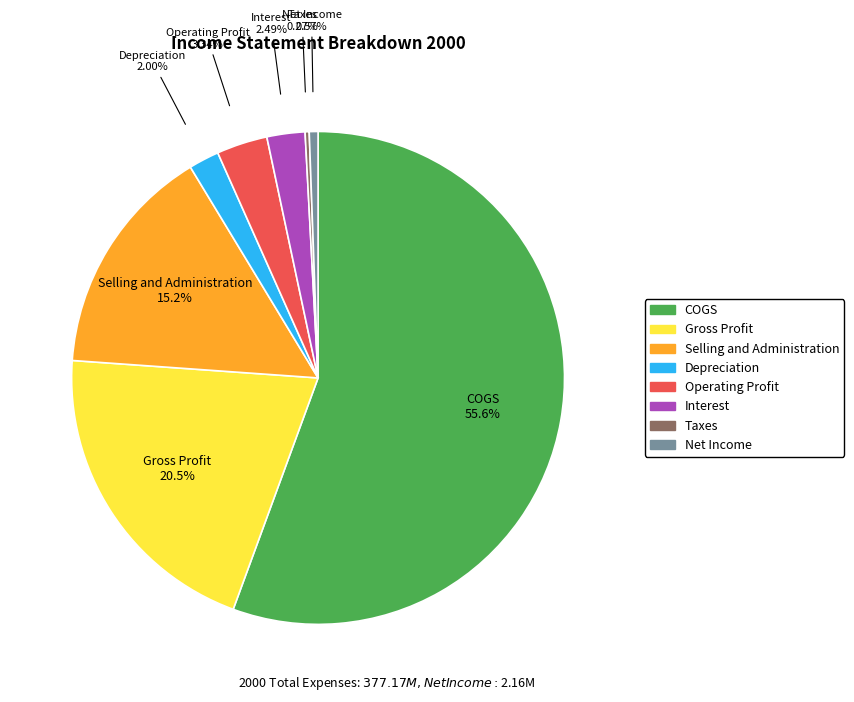

How much of the chart is everything except Selling and Administration?

84.8%